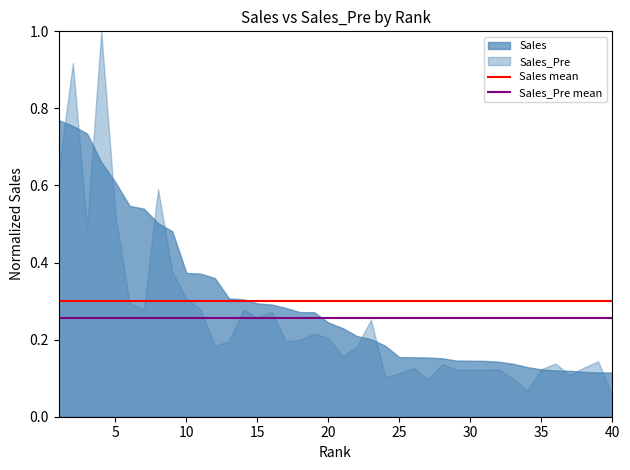

True or false: Sales_Pre mean and Sales mean intersect in this chart.

False